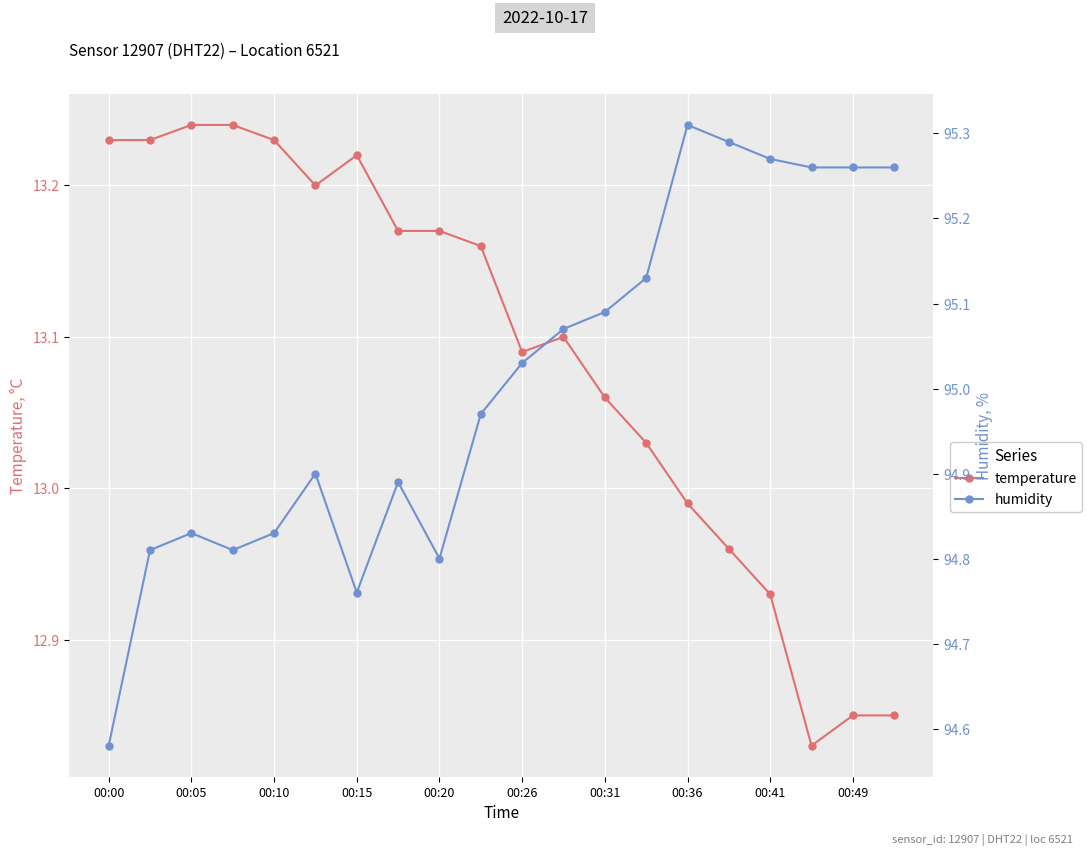

Which series has the largest range (max minus min)?

humidity